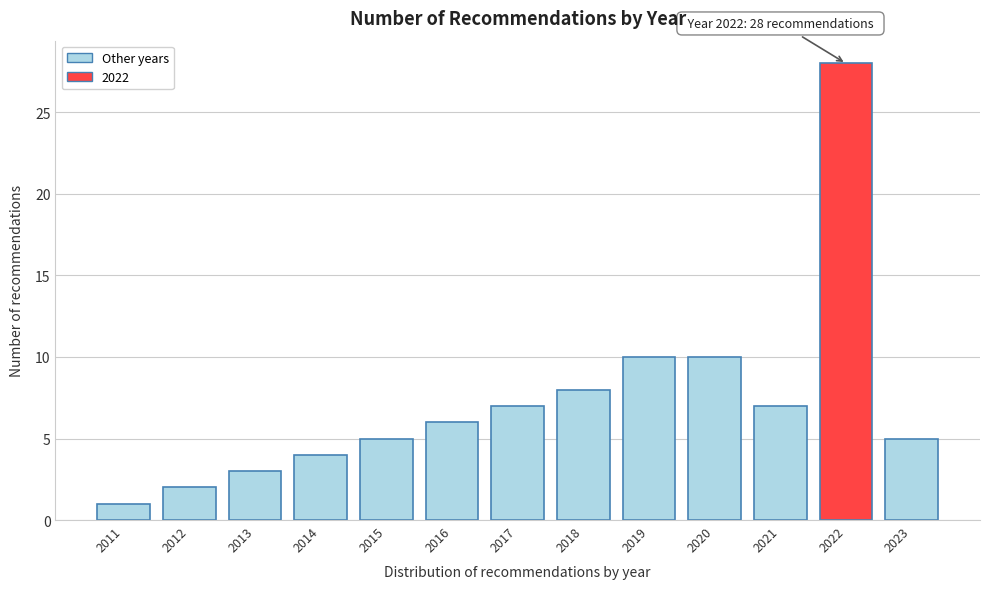

Reading left to right, list all the values displayed in this chart.

1	2	3	4	5	6	7	8	10	10	7	28	5